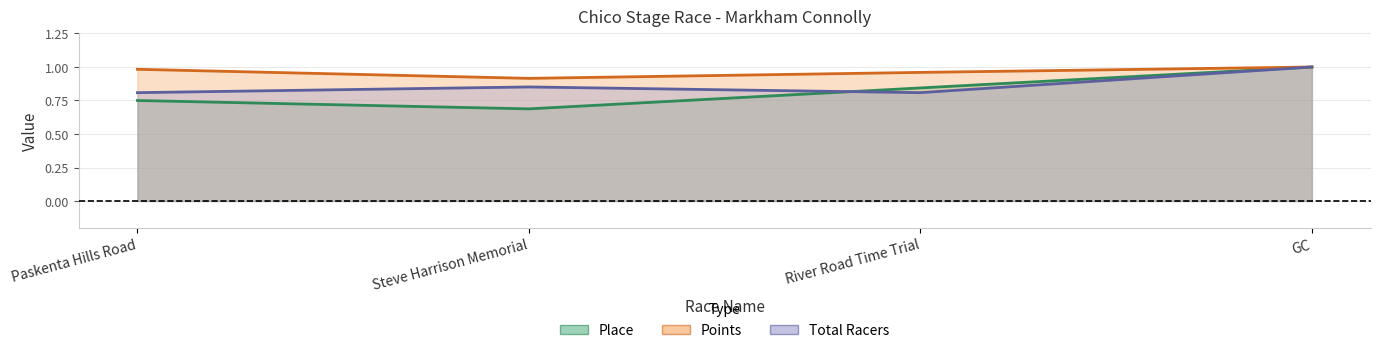

How many distinct data groups are displayed?

3